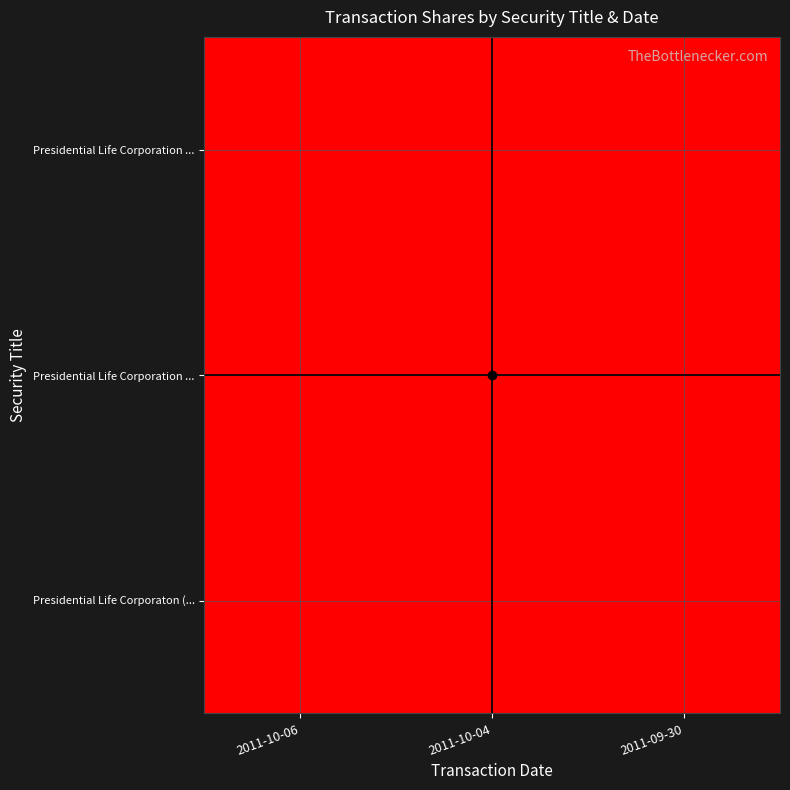

What is the total value across all series at 2011-10-06?

2016